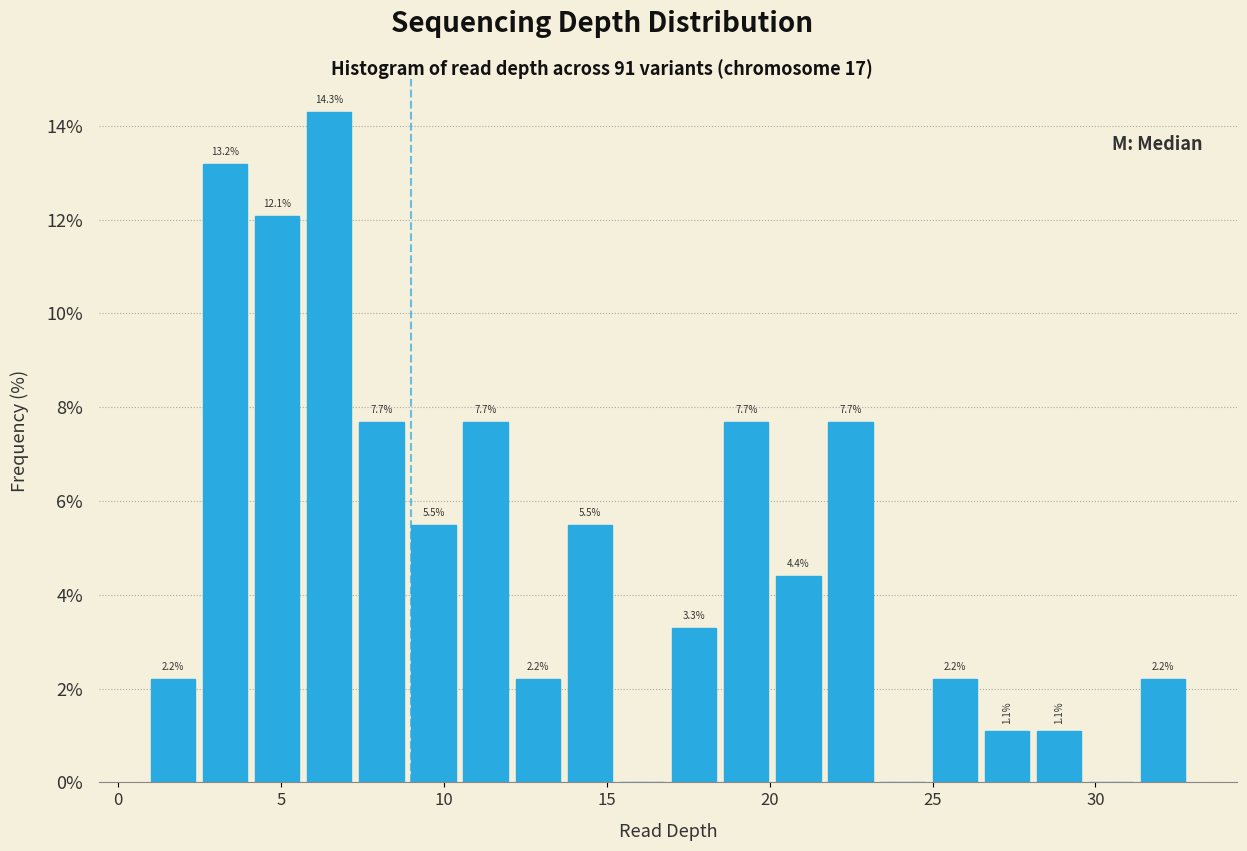

Read against the x-axis, roughly where is the centre of the tallest bar?

6.5